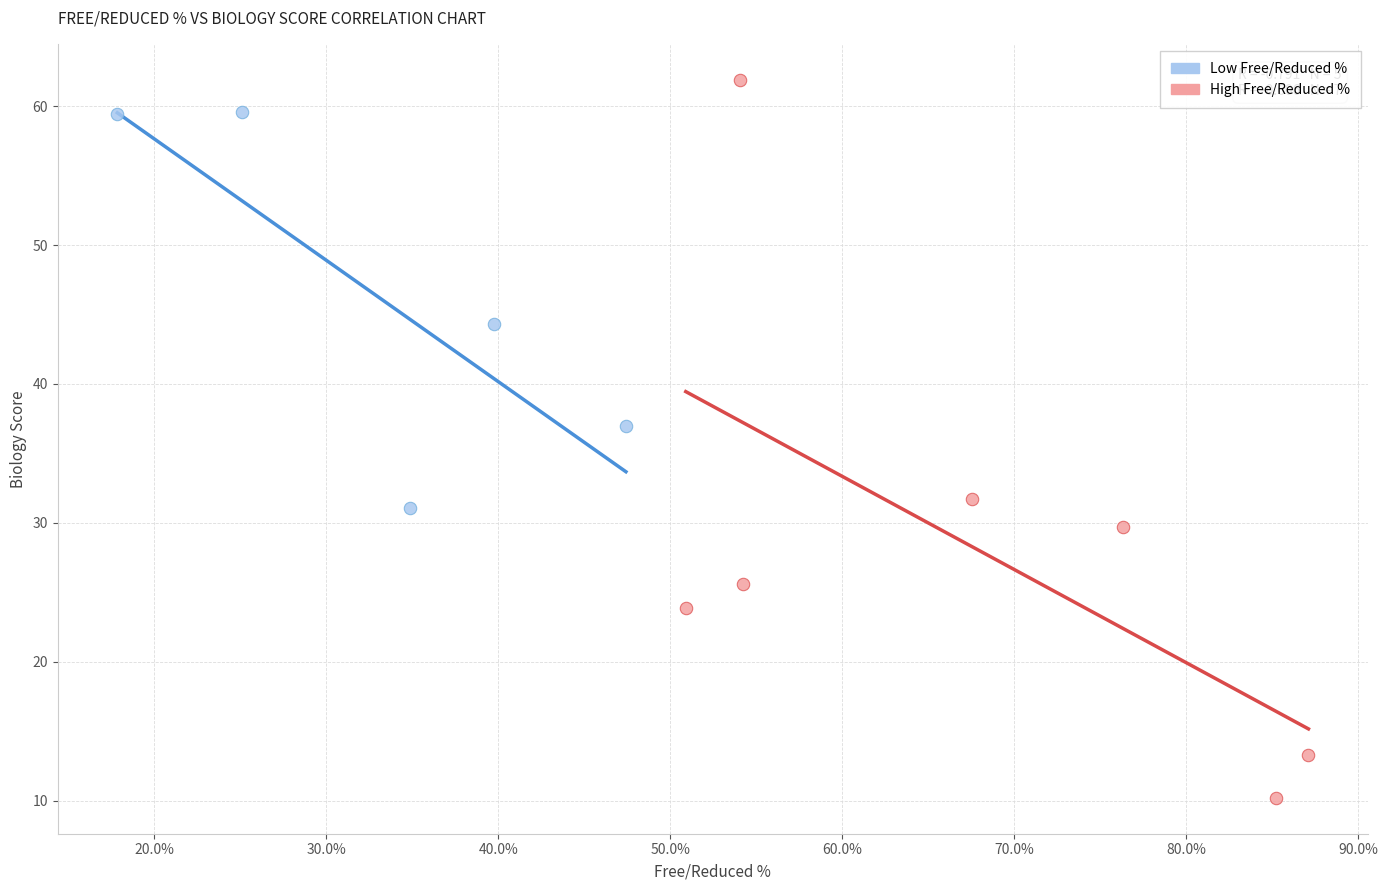

Which series has the widest spread of Y values?

High Free/Reduced %